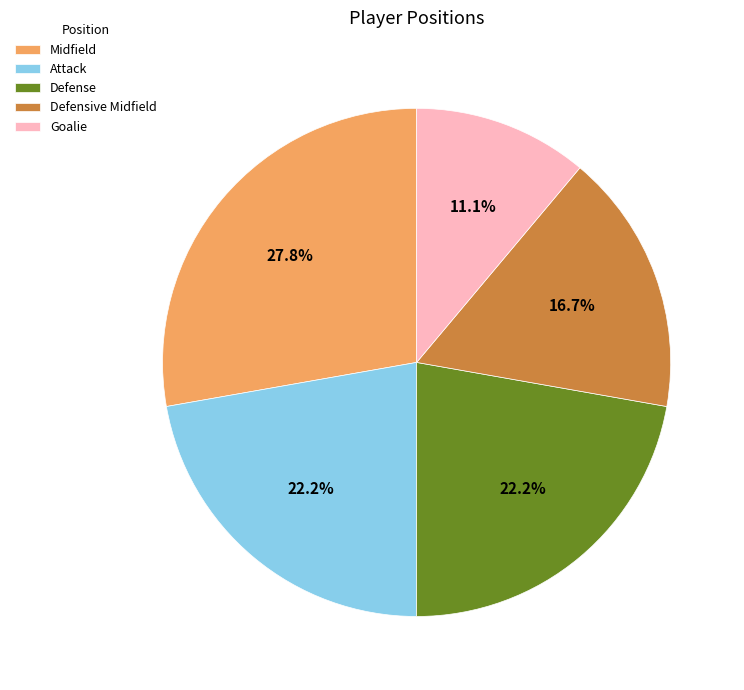

Which has a higher value, Midfield or Defensive Midfield?

Midfield